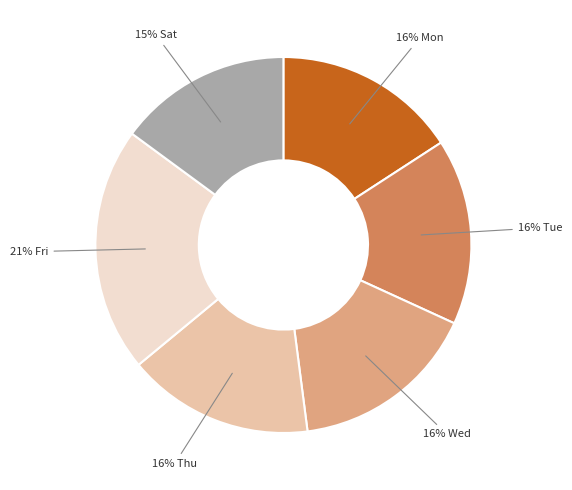

Does any single category account for the majority?

No